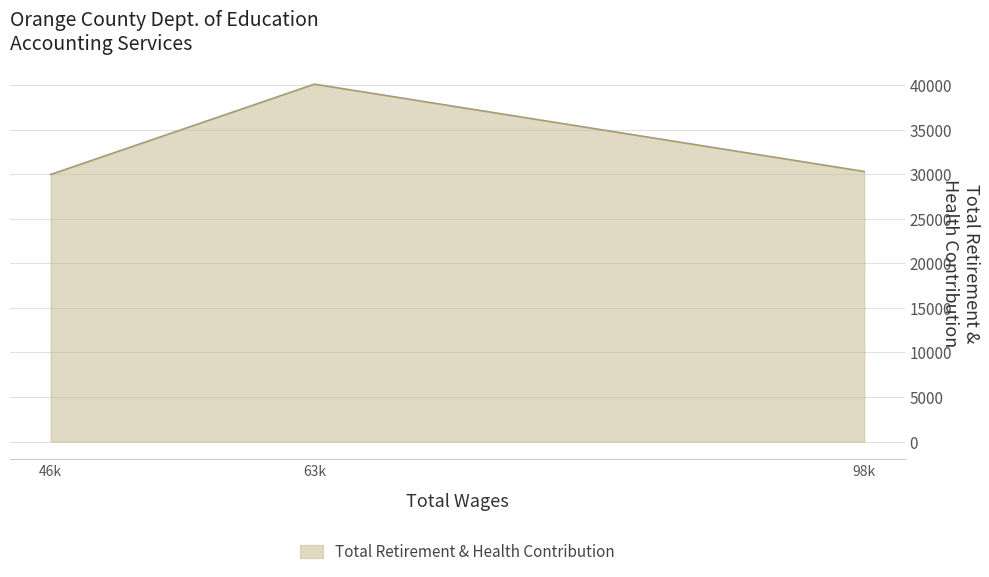

What is the difference between the maximum and minimum values?

10136